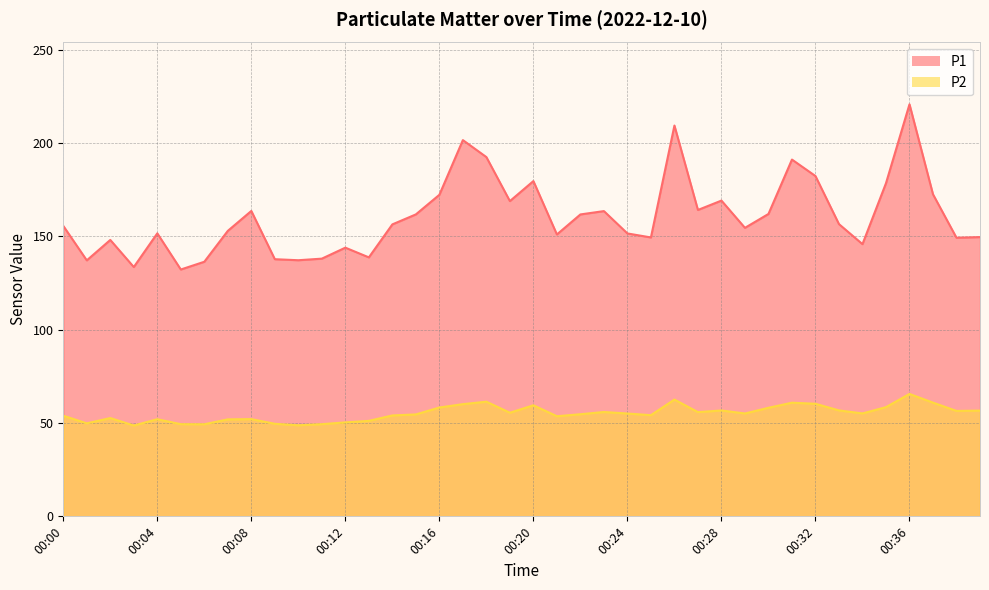

Which series has the largest range (max minus min)?

P1